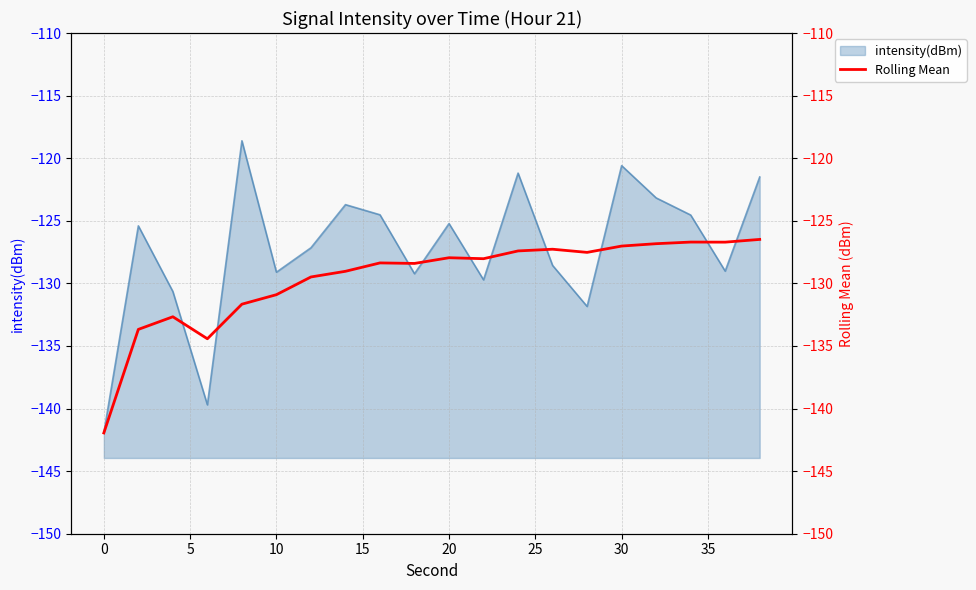

Reading left to right, what are all the values shown in this chart?

-141.9	-133.7	-132.7	-134.4	-131.7	-130.9	-129.5	-129.0	-128.4	-128.4	-128.0	-128.0	-127.4	-127.3	-127.5	-127.0	-126.8	-126.7	-126.7	-126.5